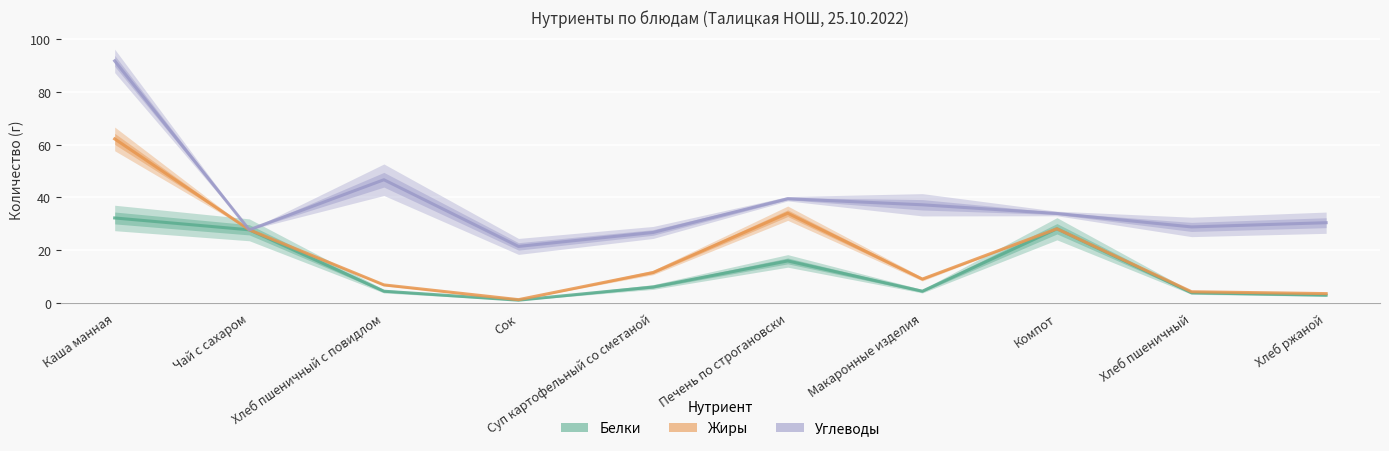

True or false: Белки and Жиры cross at least once.

False